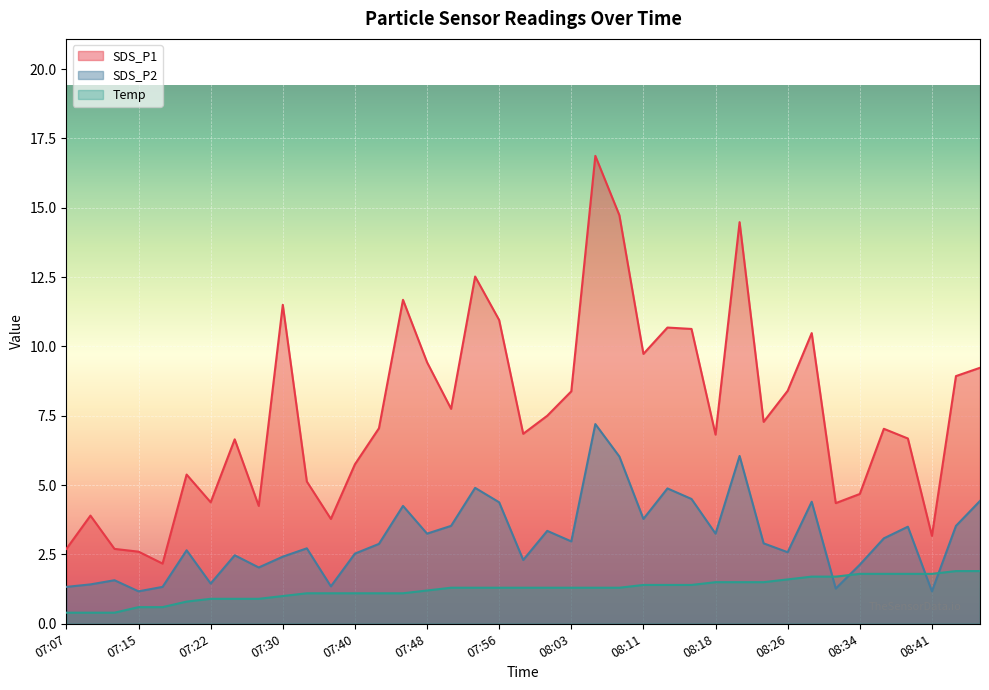

How many interior local valleys does the SDS_P2 series have?

12